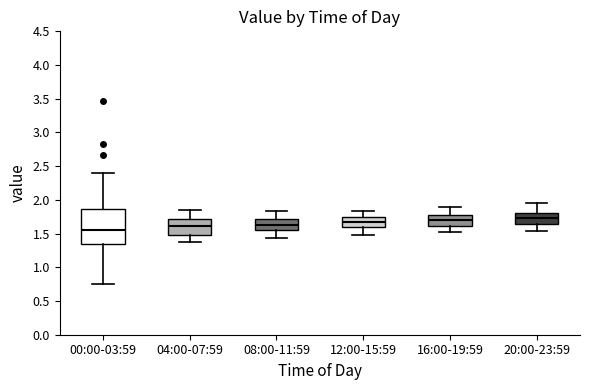

Reading left to right, read every box against the y-axis: the position of its median line, the range the box covers, and the ends of its whiskers. The values are not printed on the chart, so give them approximately, as read against the axis.

00:00-03:59: median 1.55, box 1.35 to 1.85, whiskers 0.75 to 2.40
04:00-07:59: median 1.60, box 1.50 to 1.70, whiskers 1.40 to 1.85
08:00-11:59: median 1.65, box 1.55 to 1.70, whiskers 1.45 to 1.85
12:00-15:59: median 1.70, box 1.60 to 1.75, whiskers 1.50 to 1.85
16:00-19:59: median 1.70, box 1.60 to 1.75, whiskers 1.50 to 1.90
20:00-23:59: median 1.75, box 1.65 to 1.80, whiskers 1.55 to 1.95